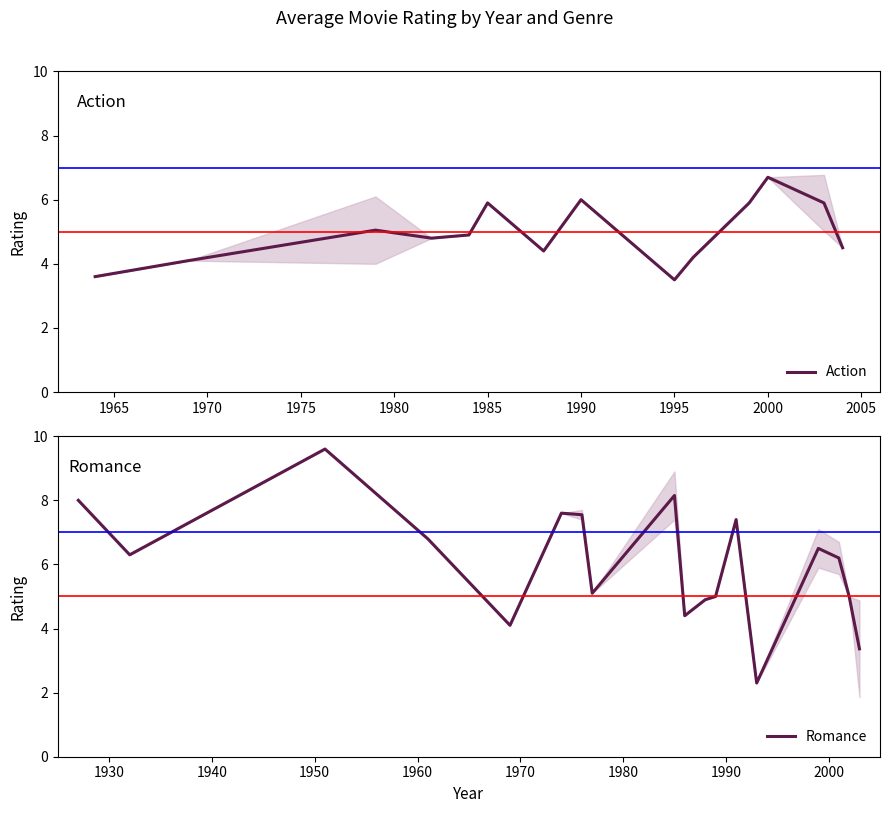

What are all the series names shown in the legend?

Action, Romance